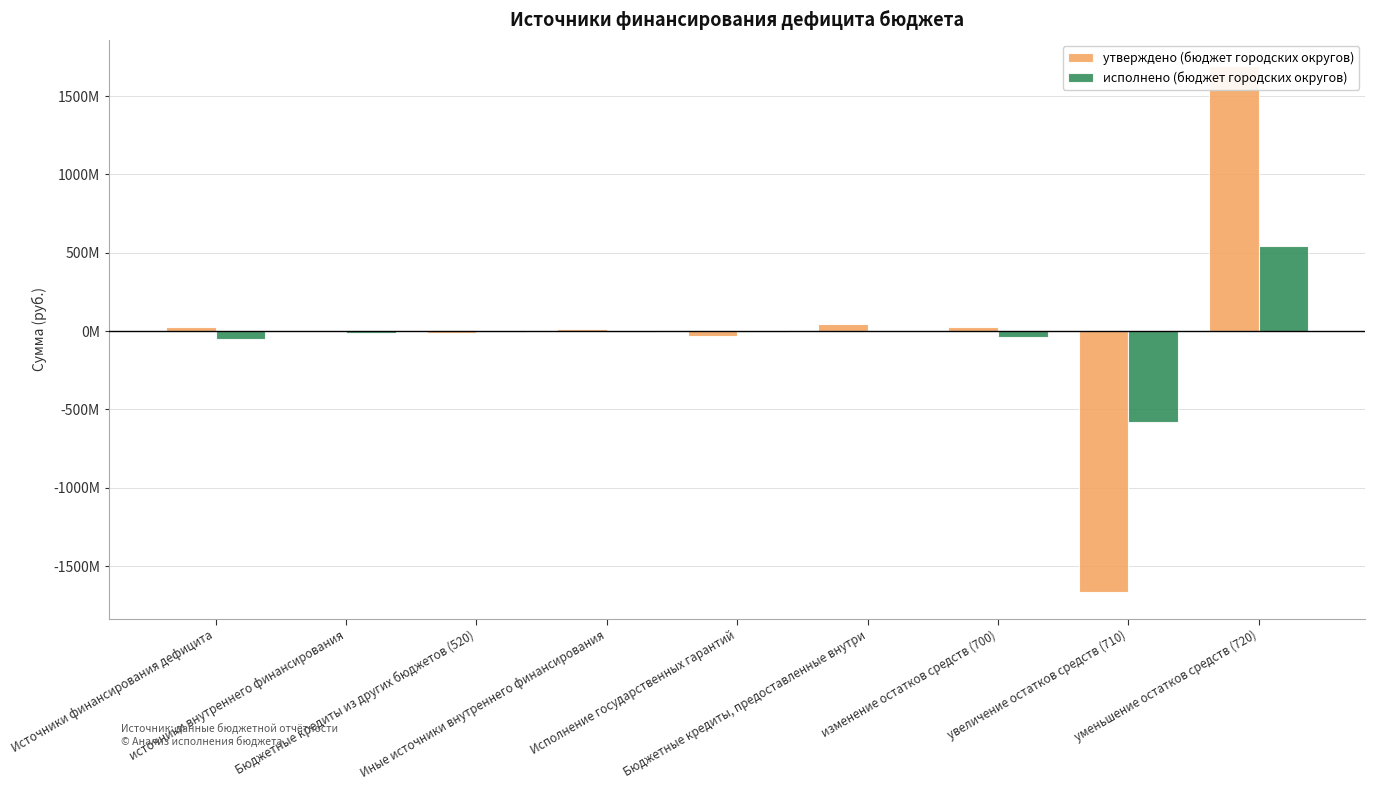

What is the minimum value for исполнено (бюджет городских округов)?

-580643733.4